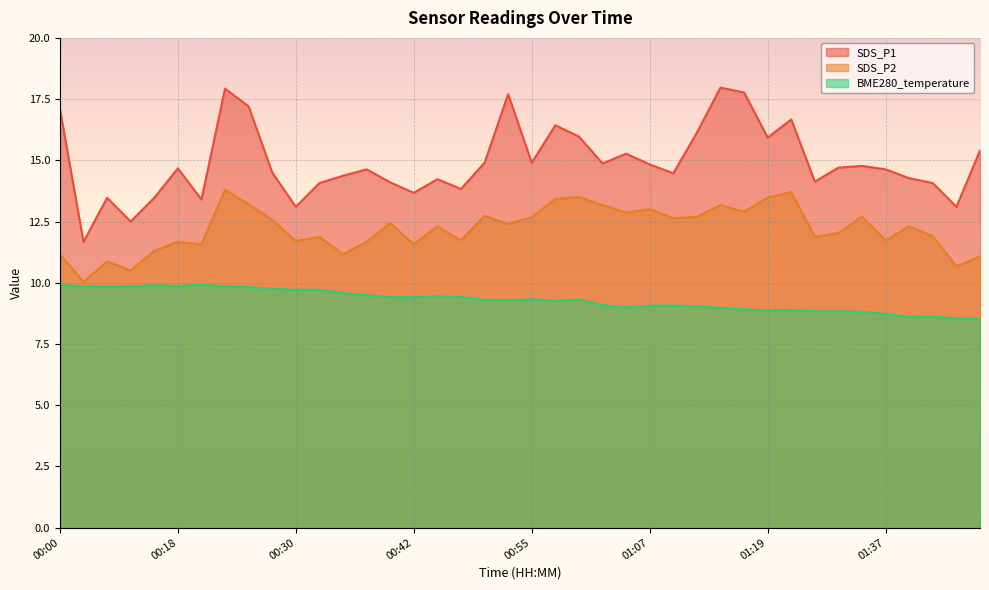

Is it true that SDS_P1 equals 7.3 at 00:50?

False